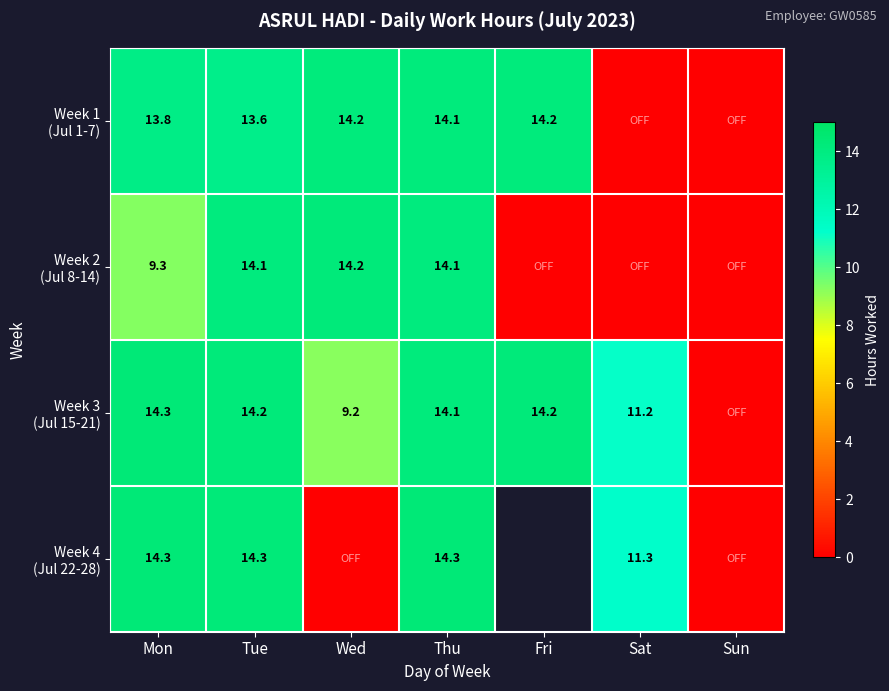

List the series in order of their peak value, lowest first.

Week 1 (Jul 1-7), Week 2 (Jul 8-14), Week 3 (Jul 15-21), Week 4 (Jul 22-28)